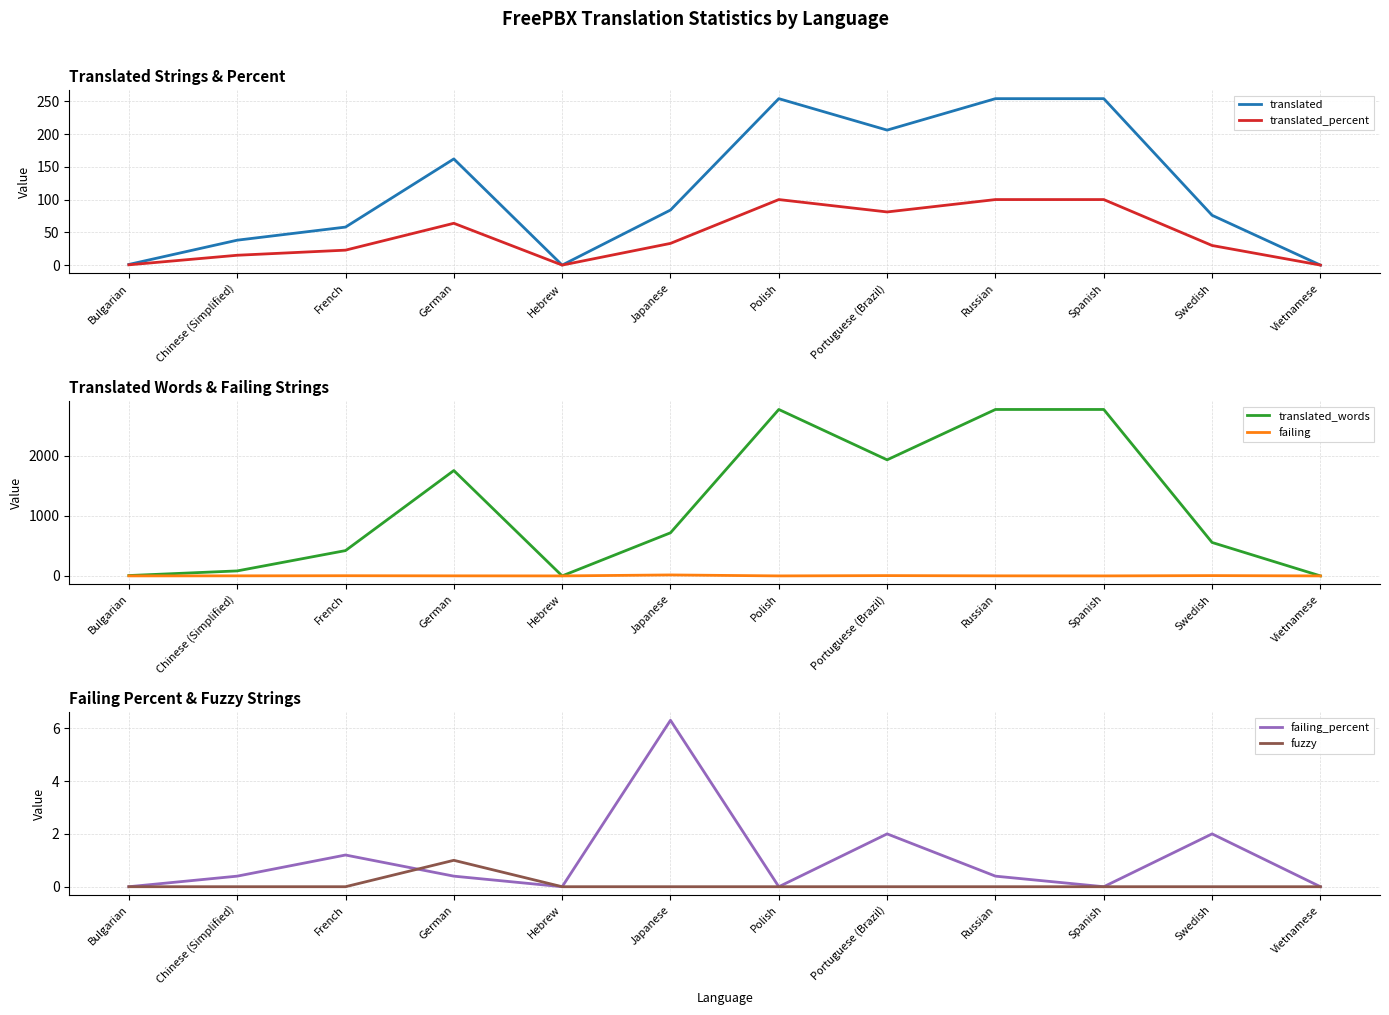

How many data points in translated_percent are less than 33?

6